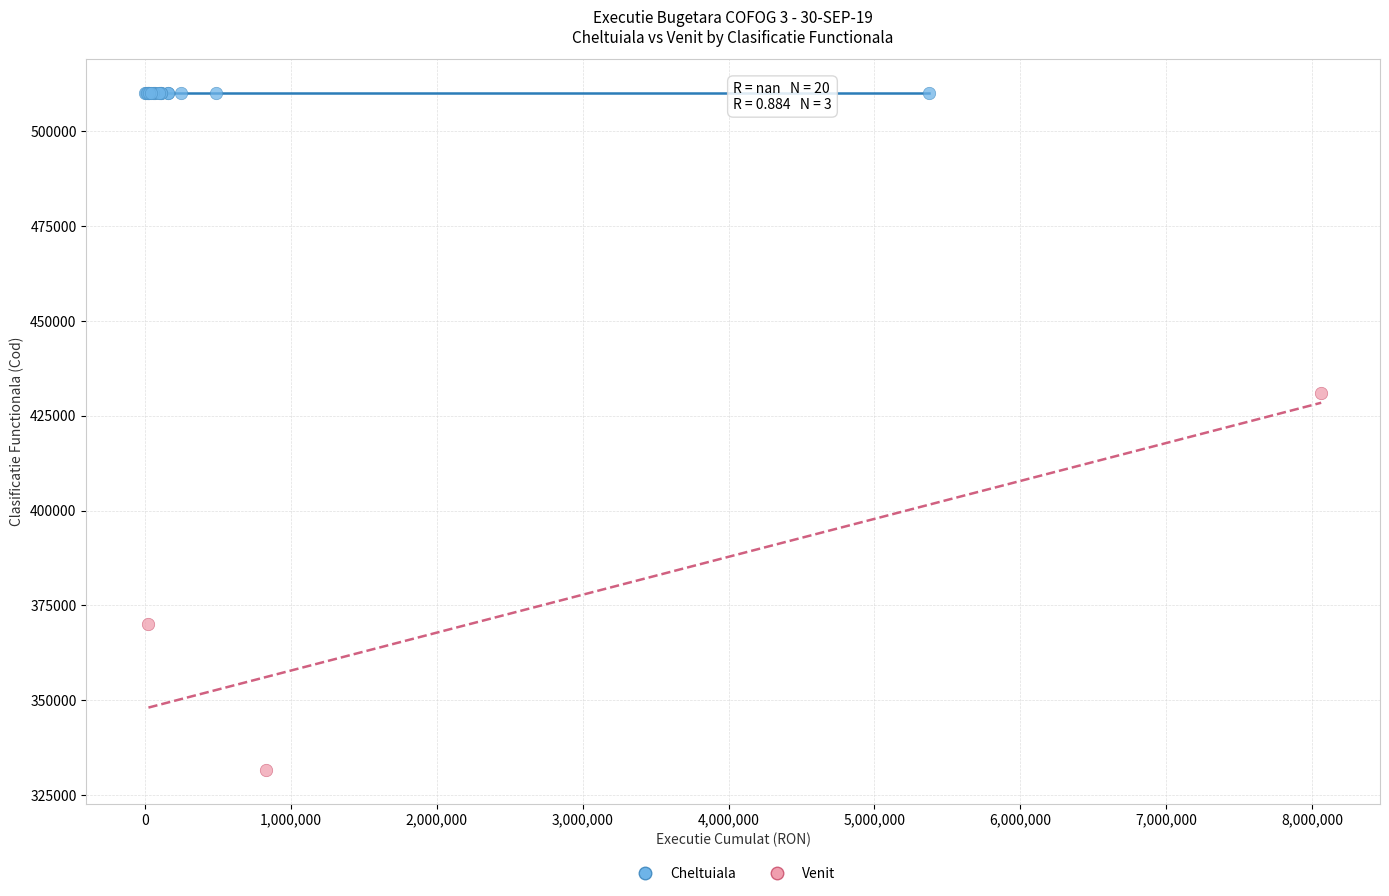

Which series contains the highest Y value?

Cheltuiala